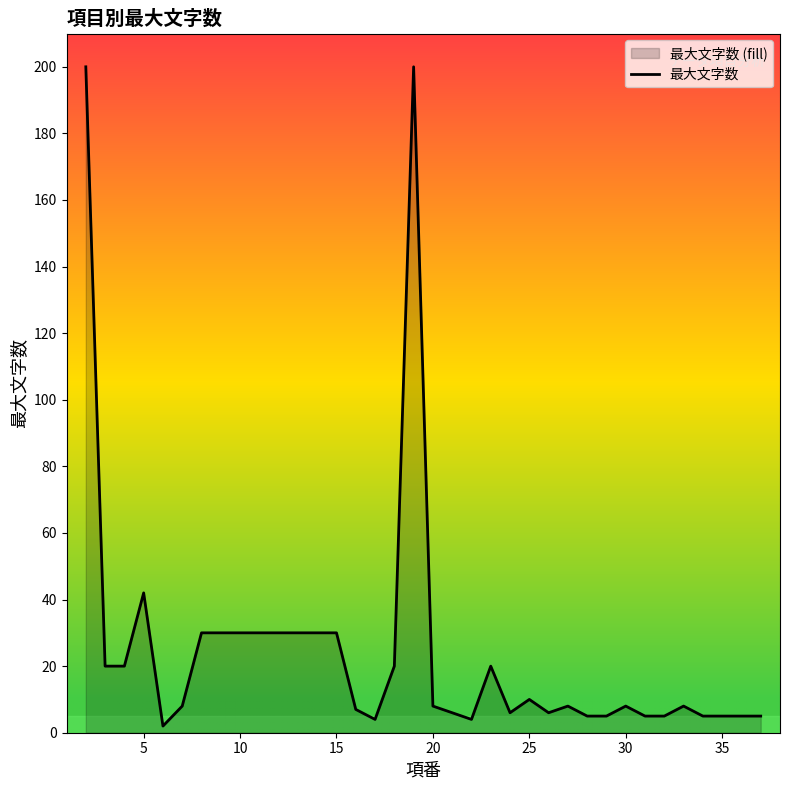

What is the greatest value displayed?

200